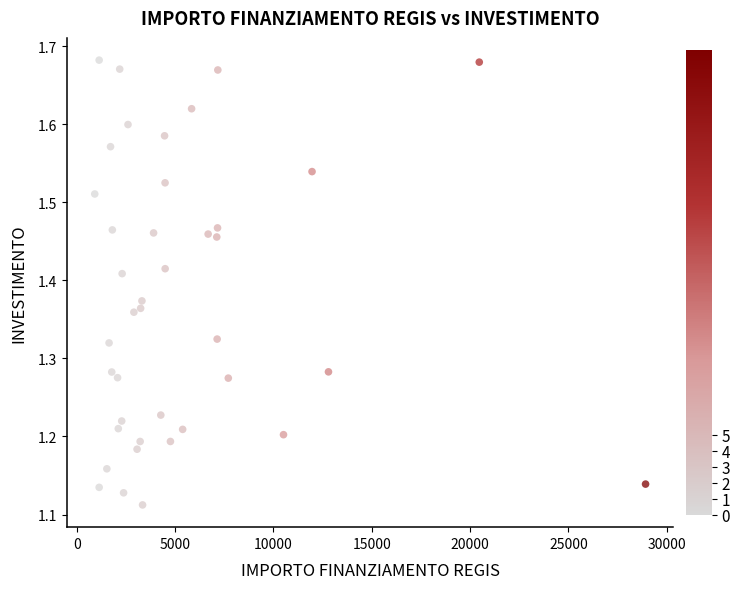

What is the range of X values (max minus min)?

28006.8